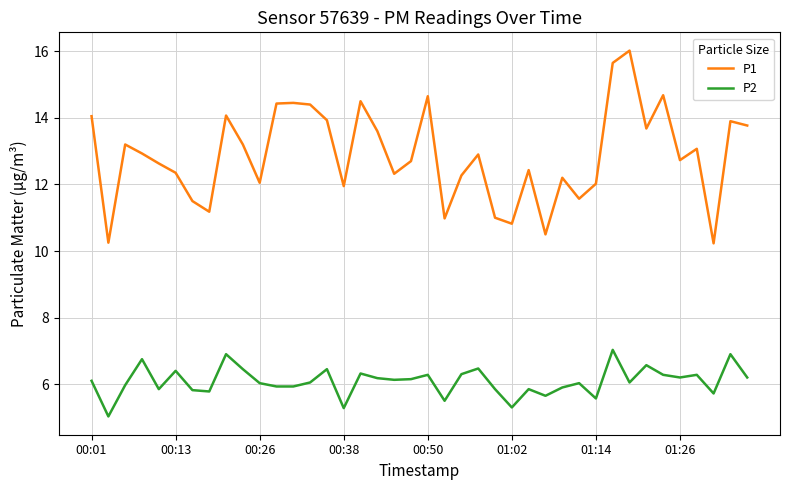

How many lines are shown in the chart?

2